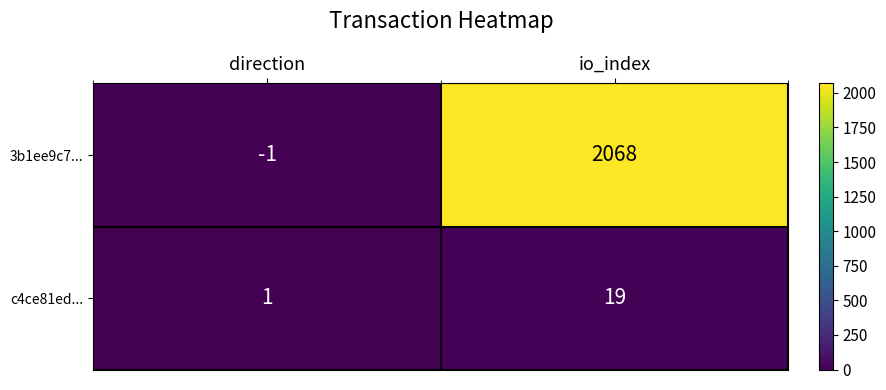

True or false: c4ce81ed... has a value of 30 at io_index.

False